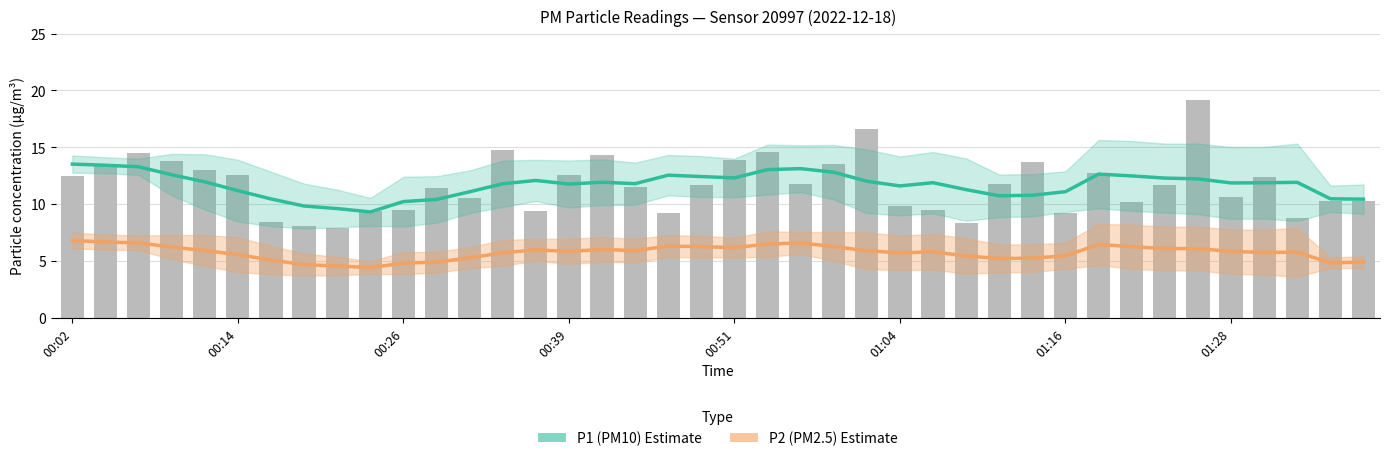

How many categories are shown in the chart?

40